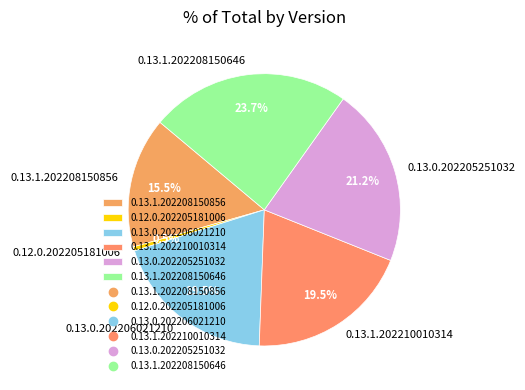

Does any single category account for the majority?

No